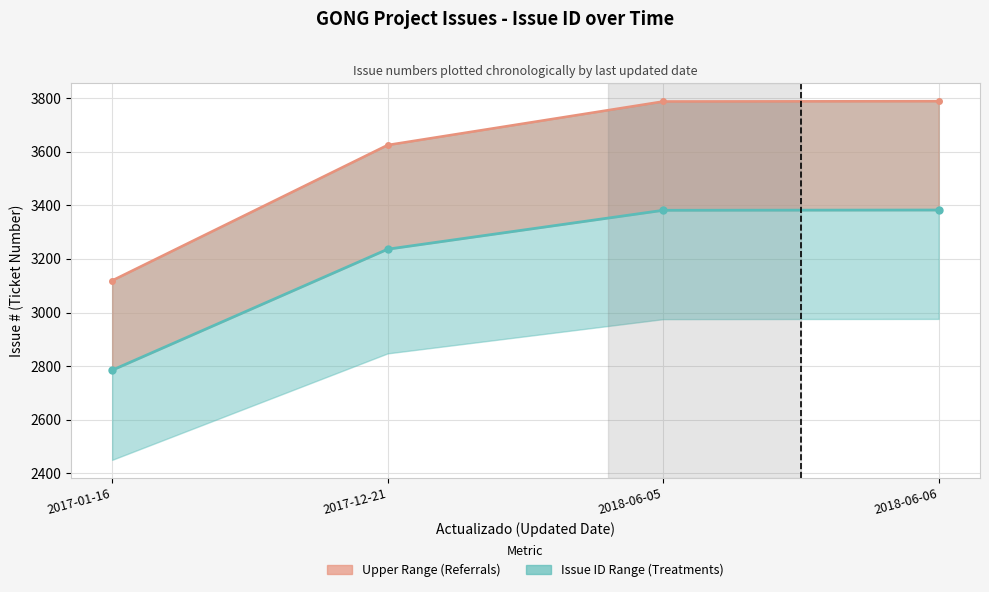

How many data points does each series have?

4